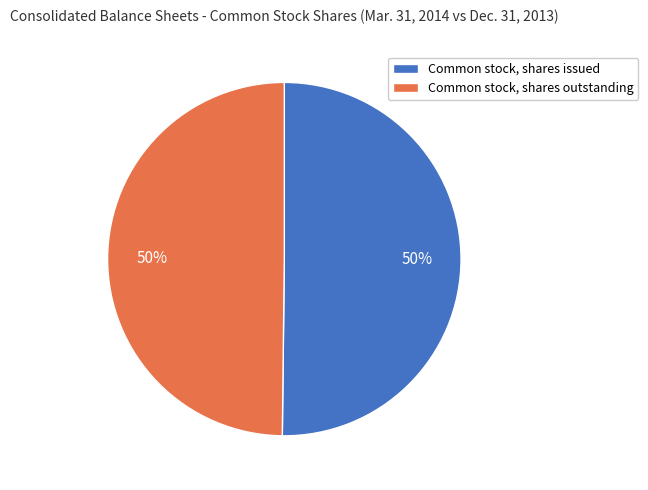

Is it true that Common stock, shares issued is 39% of the pie?

False